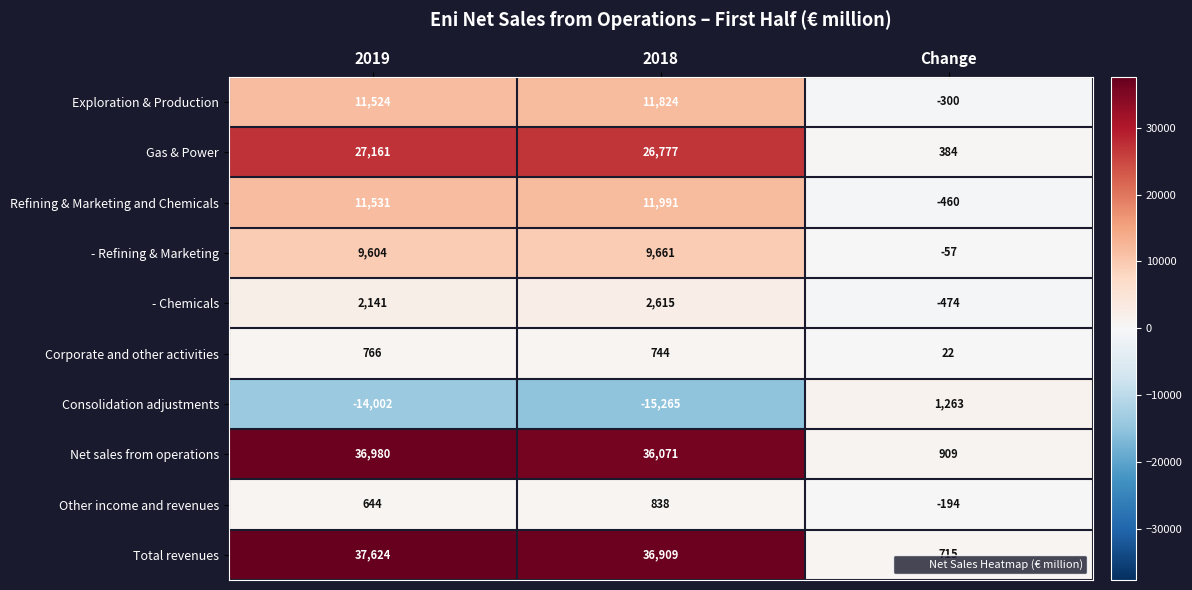

Which series has the largest total across all categories?

Total revenues